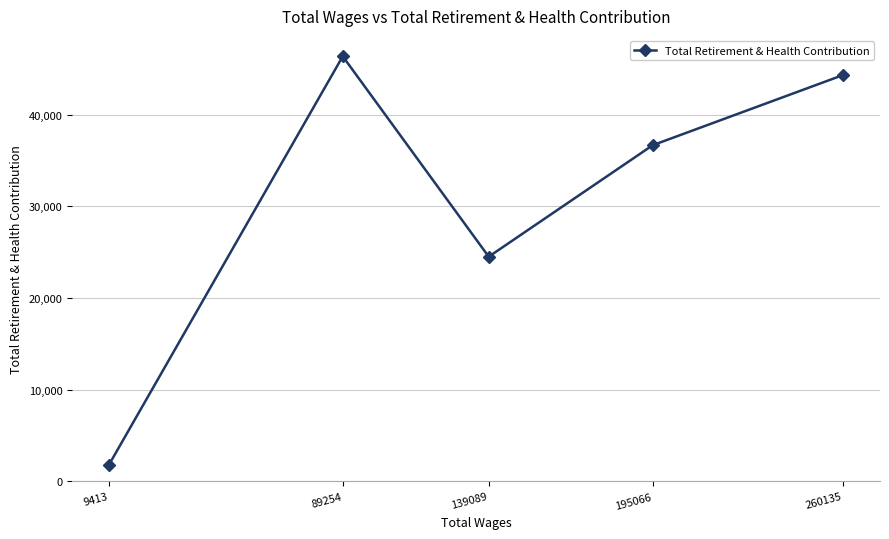

Which category has the highest value across all series?

89254